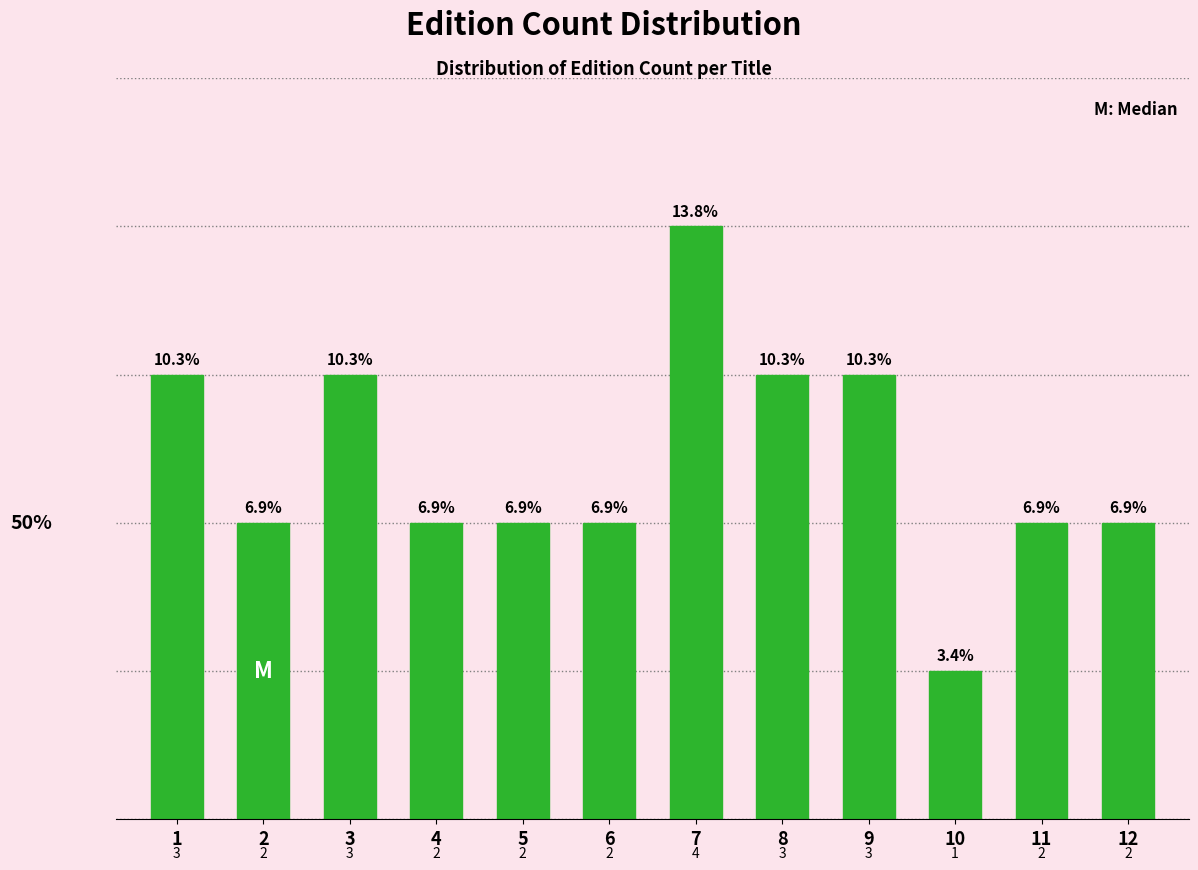

Reading left to right, extract all data points from this chart.

3	2	3	2	2	2	4	3	3	1	2	2